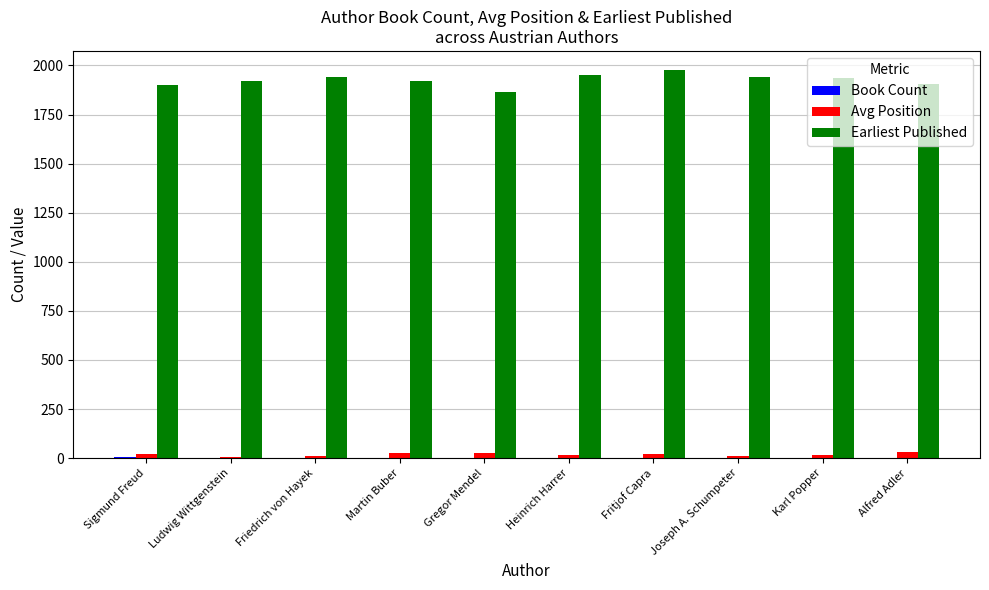

How many categories are shown in the chart?

10